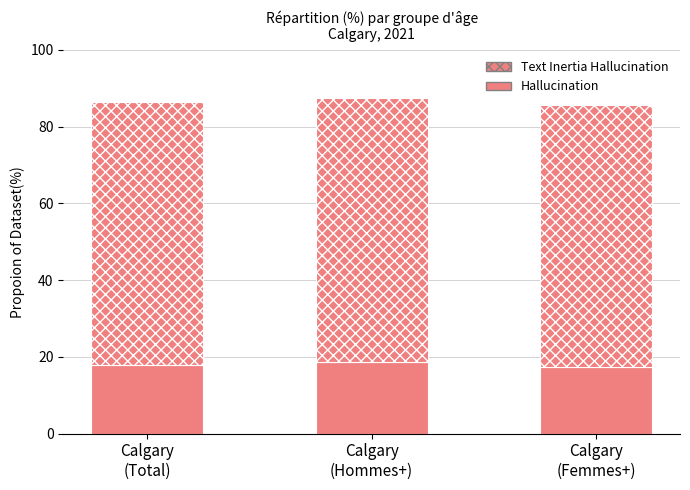

What is the value of the Hallucination bar at the 1st from the left?

18.0